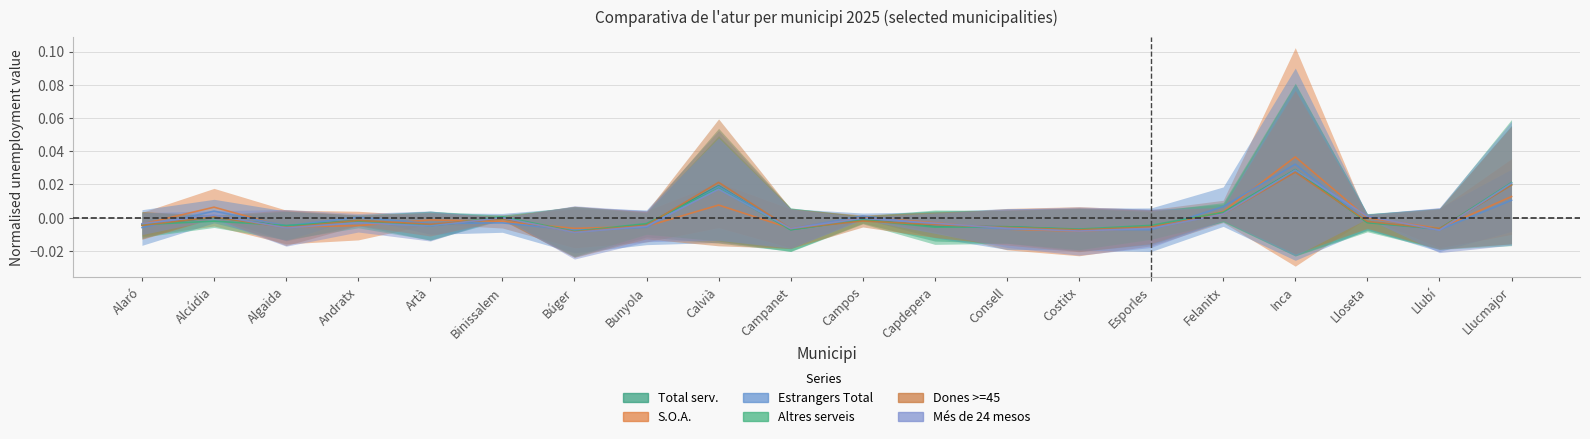

Is the value of Més de 24 mesos at Llucmajor greater than the value of Estrangers Total at Calvià?

Yes